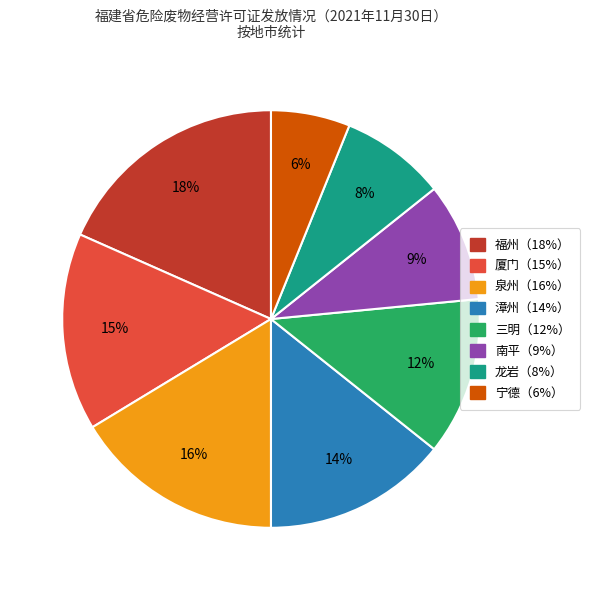

To the nearest percent, what is the average slice percentage?

12%